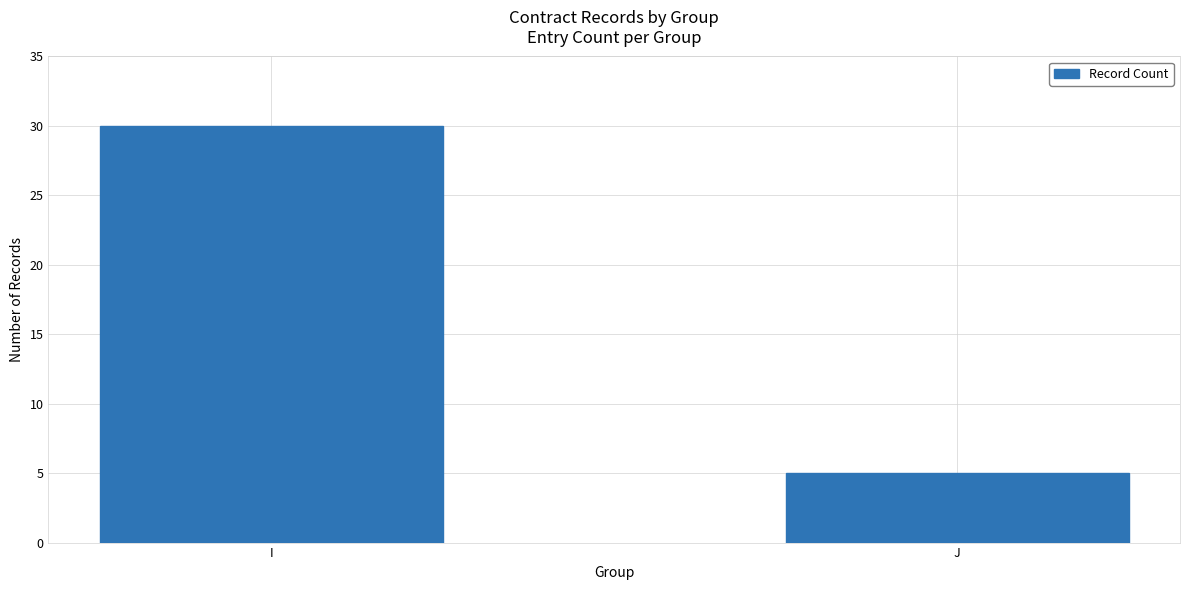

Rank the categories by value from lowest to highest.

J, I